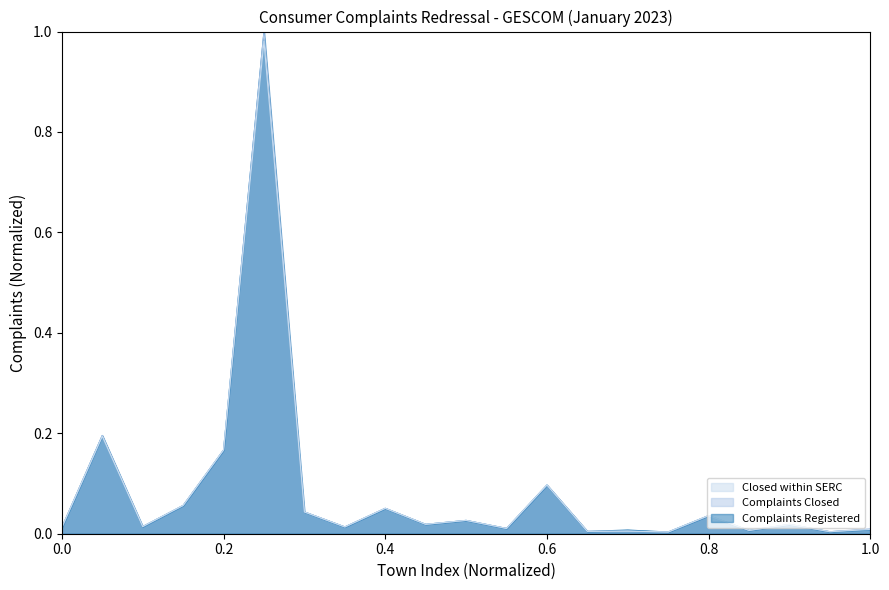

Which category has the highest value in the Closed within SERC series?

Gulbarga